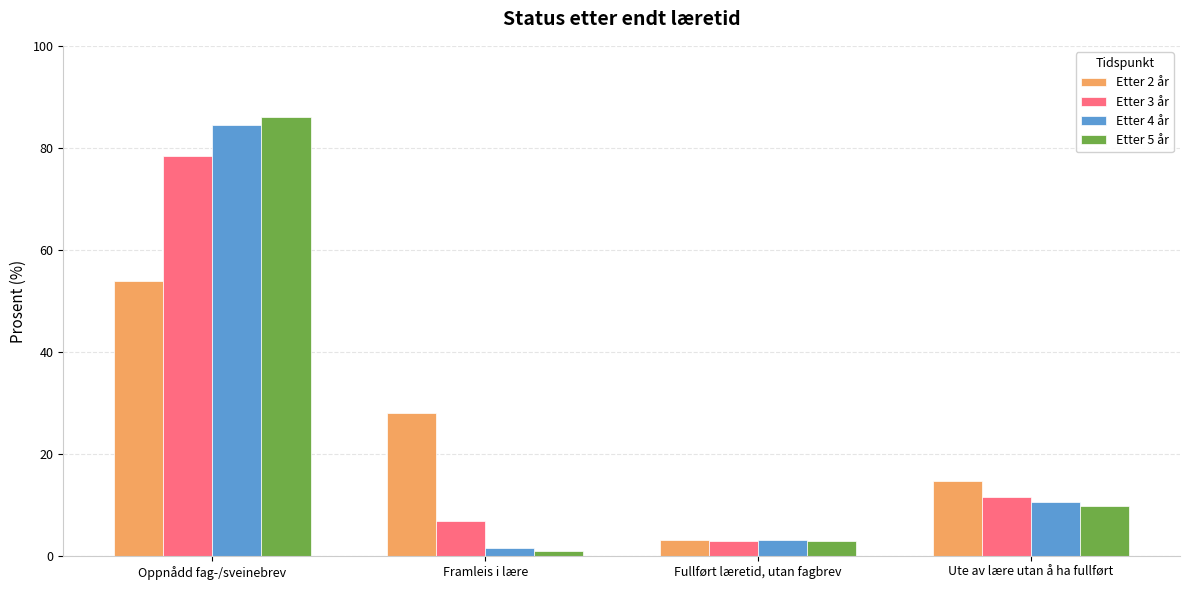

How many values in the Etter 5 år series are below 9?

2